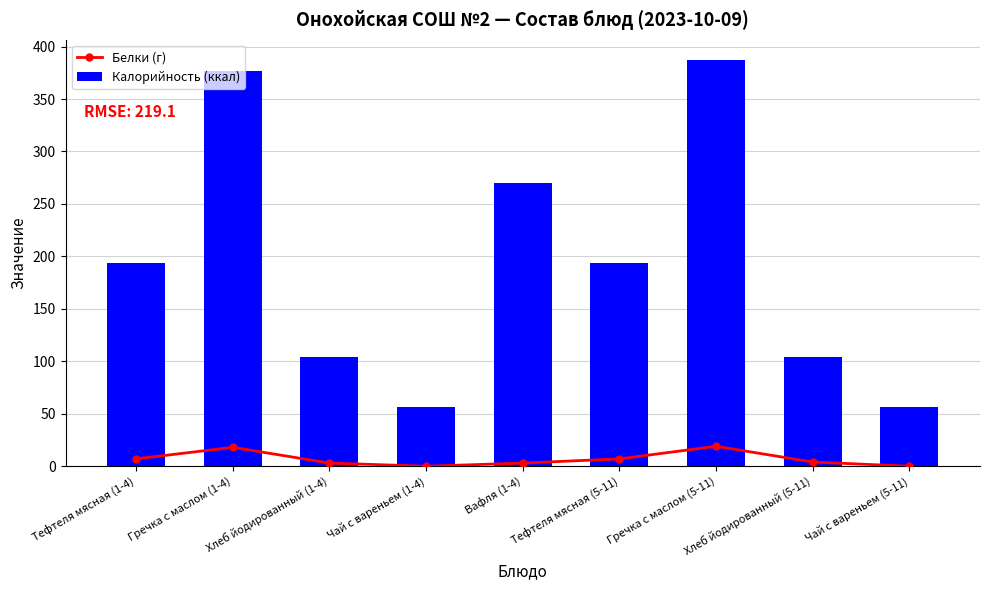

The Белки (г) series shows 6 at Хлеб йодированный (5-11). True or false?

False